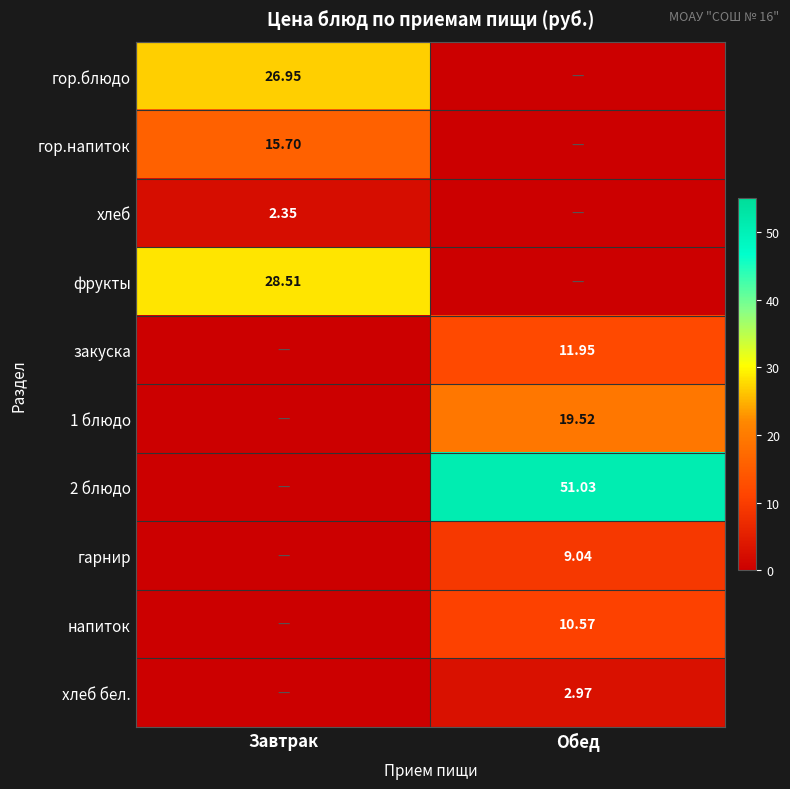

Rank the series at Завтрак from lowest to highest value.

закуска, 1 блюдо, 2 блюдо, гарнир, напиток, хлеб бел., хлеб, гор.напиток, гор.блюдо, фрукты